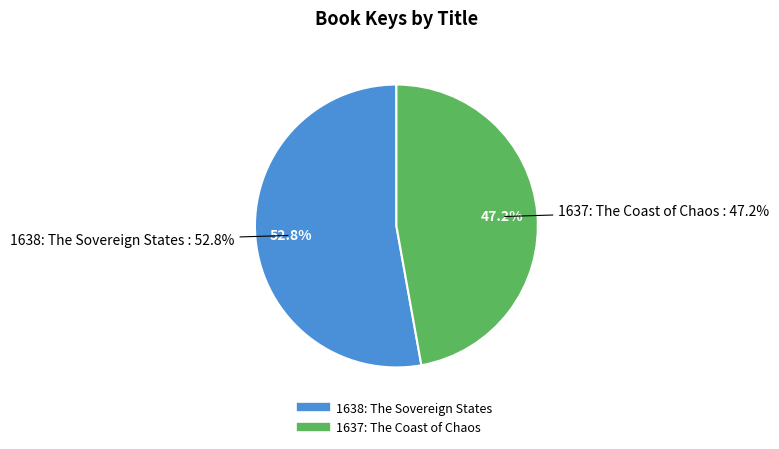

Rank the categories by value from lowest to highest.

1637: The Coast of Chaos, 1638: The Sovereign States